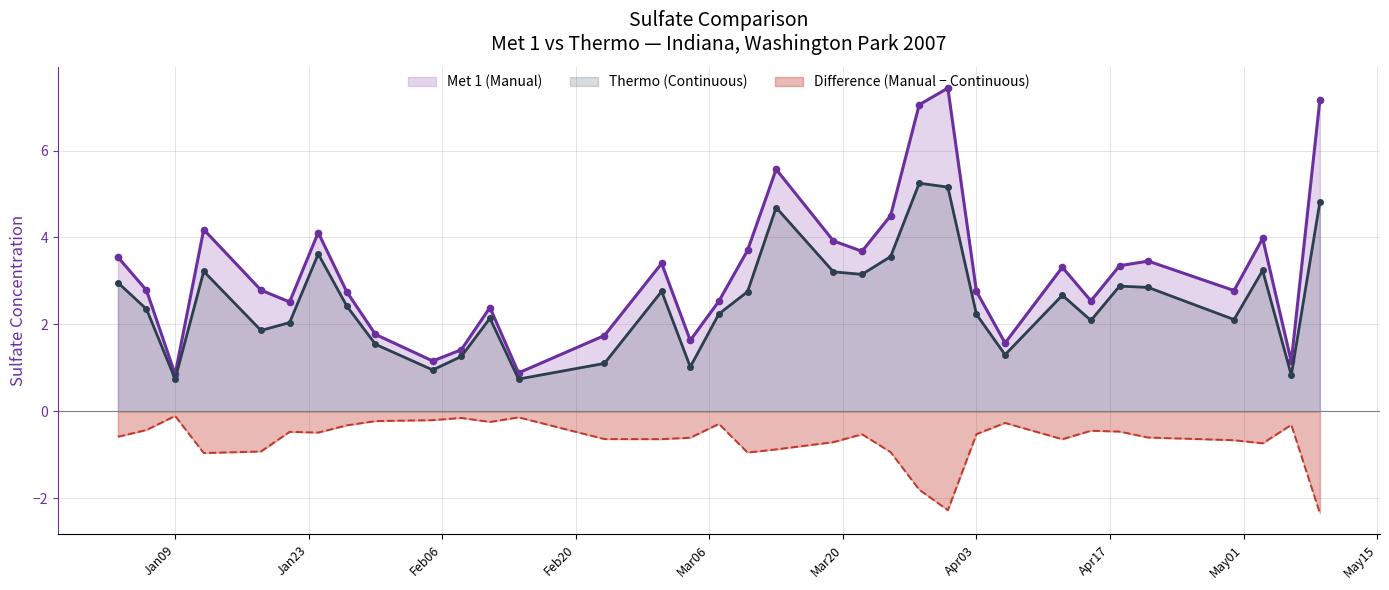

What is the minimum value shown in the chart?

-2.3